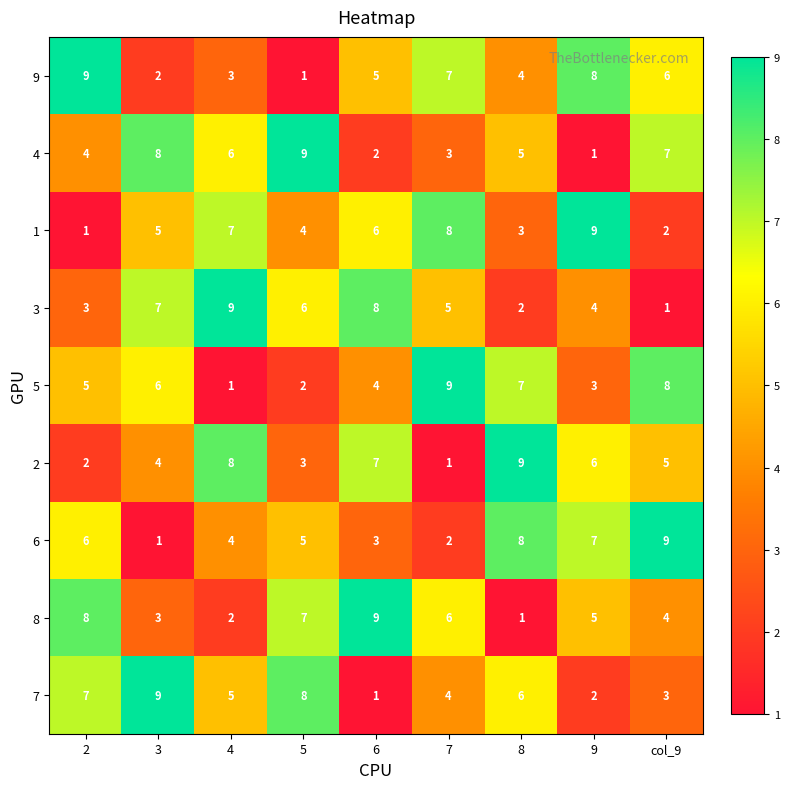

Count the number of data series in this chart.

9